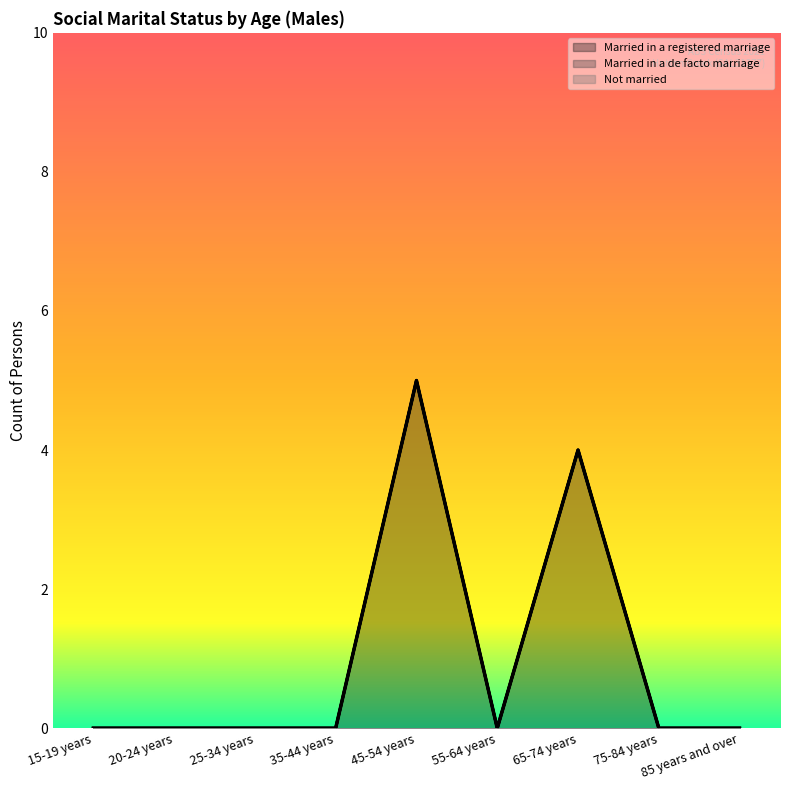

How many categories are shown in the chart?

9